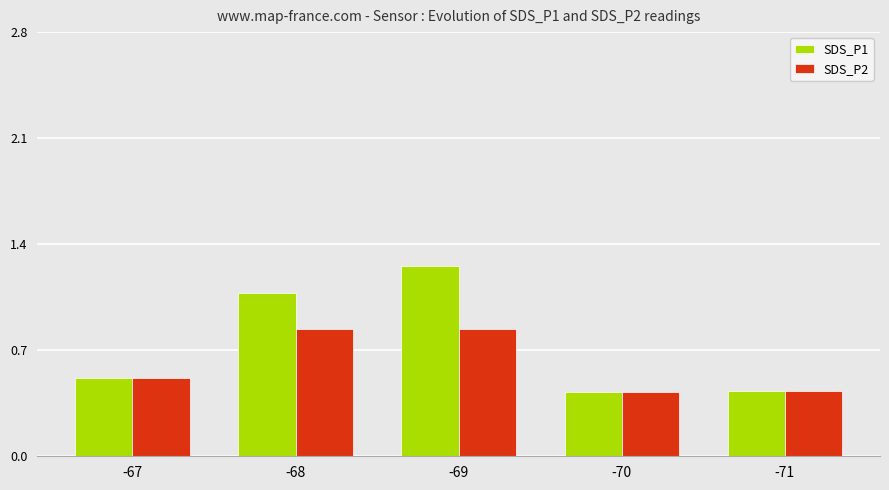

Is the value of SDS_P2 at -67 greater than the value of SDS_P1 at -68?

No